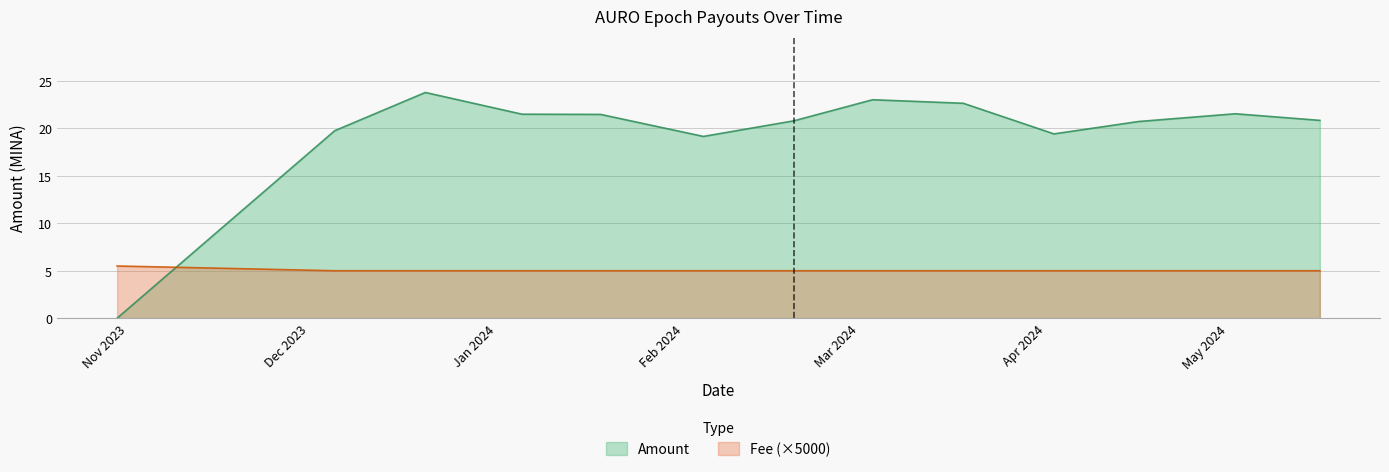

How many lines are shown in the chart?

2